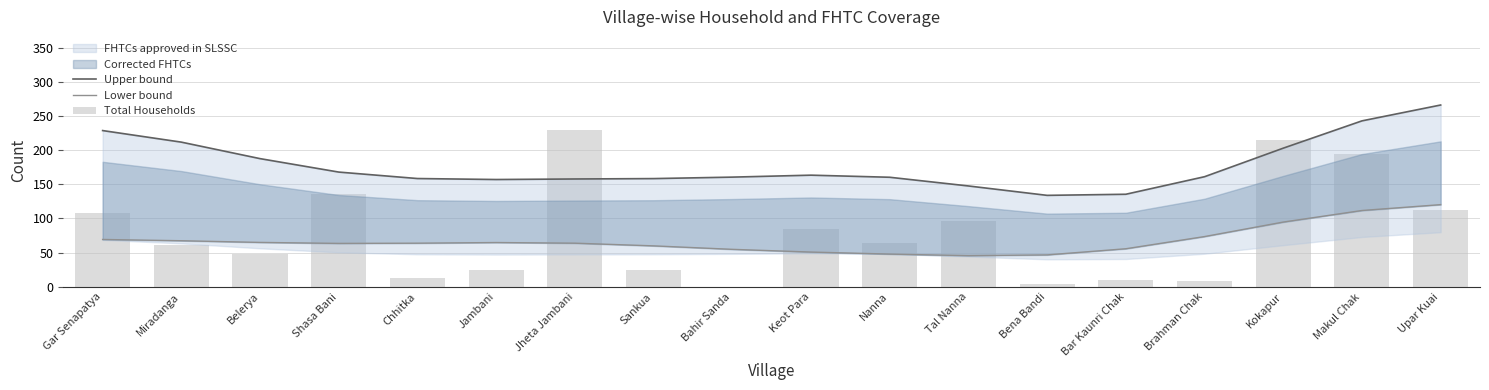

What is the label of the 12th bar from the left?

Tal Nanna